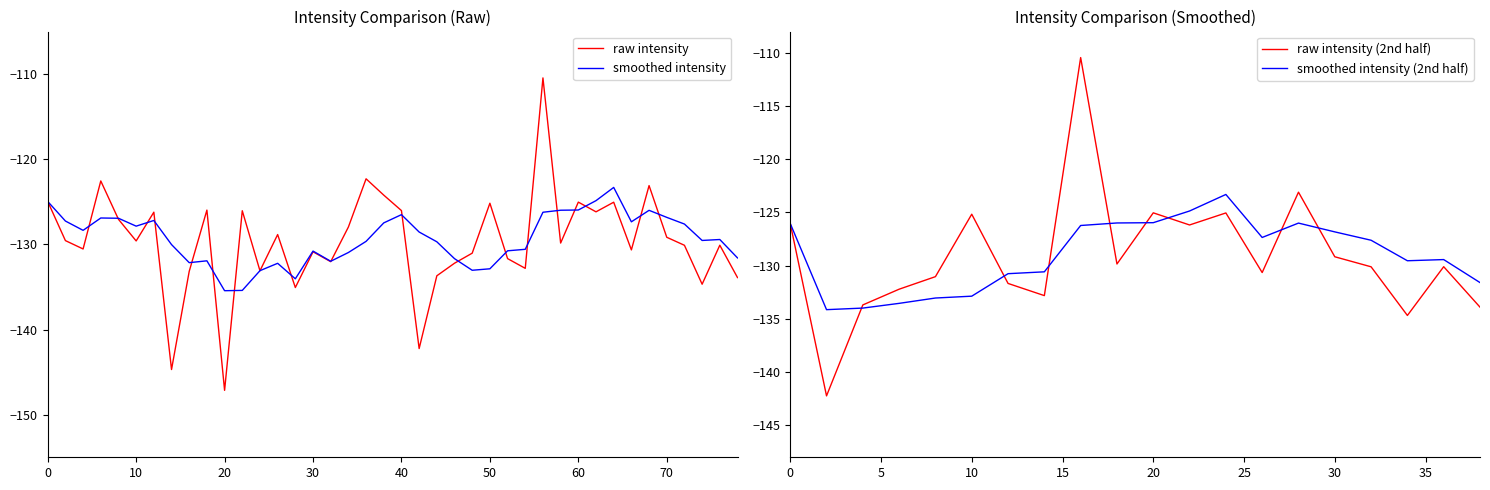

True or false: rolling avg intensity (dBm) and mean intensity (dBm) cross at least once.

True